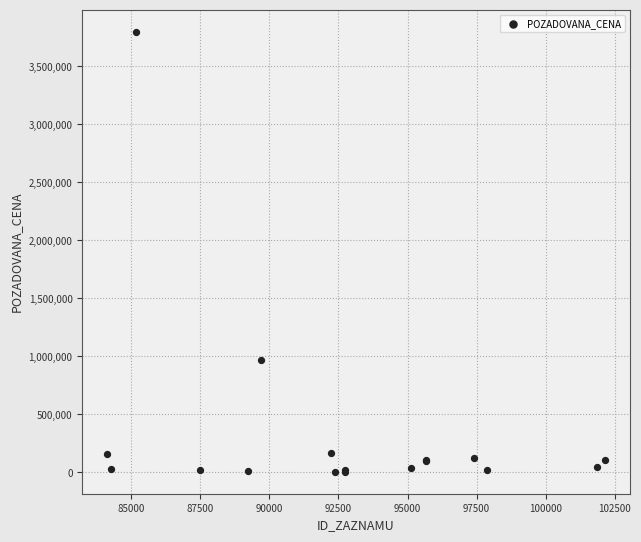

What Y value in the scatter plot is closest to 1902291?

969000